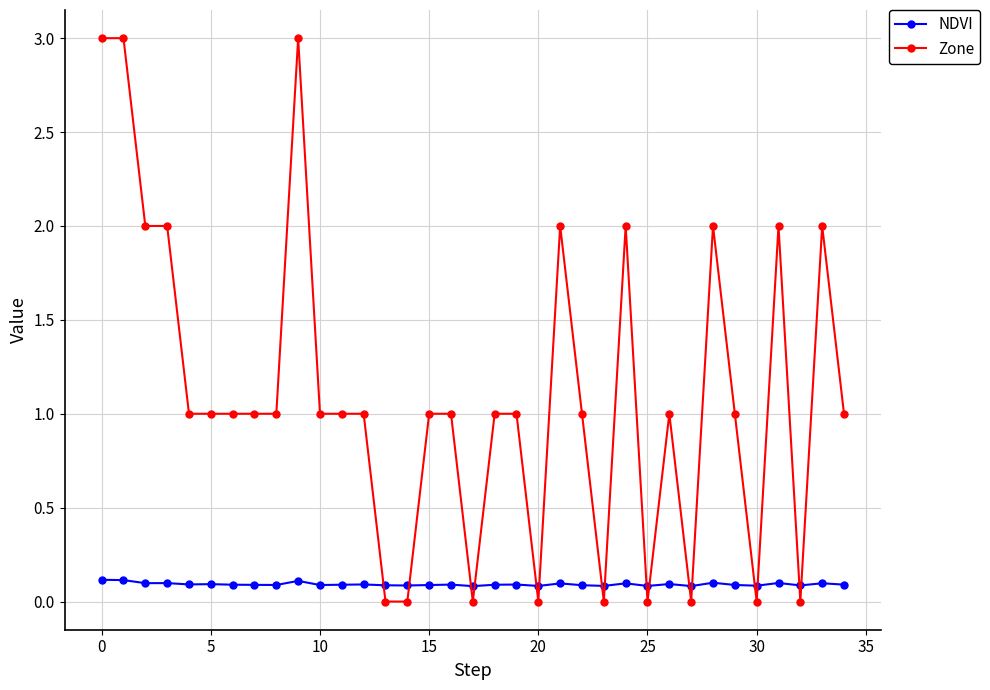

Does the chart display data point markers on the line(s)?

Yes